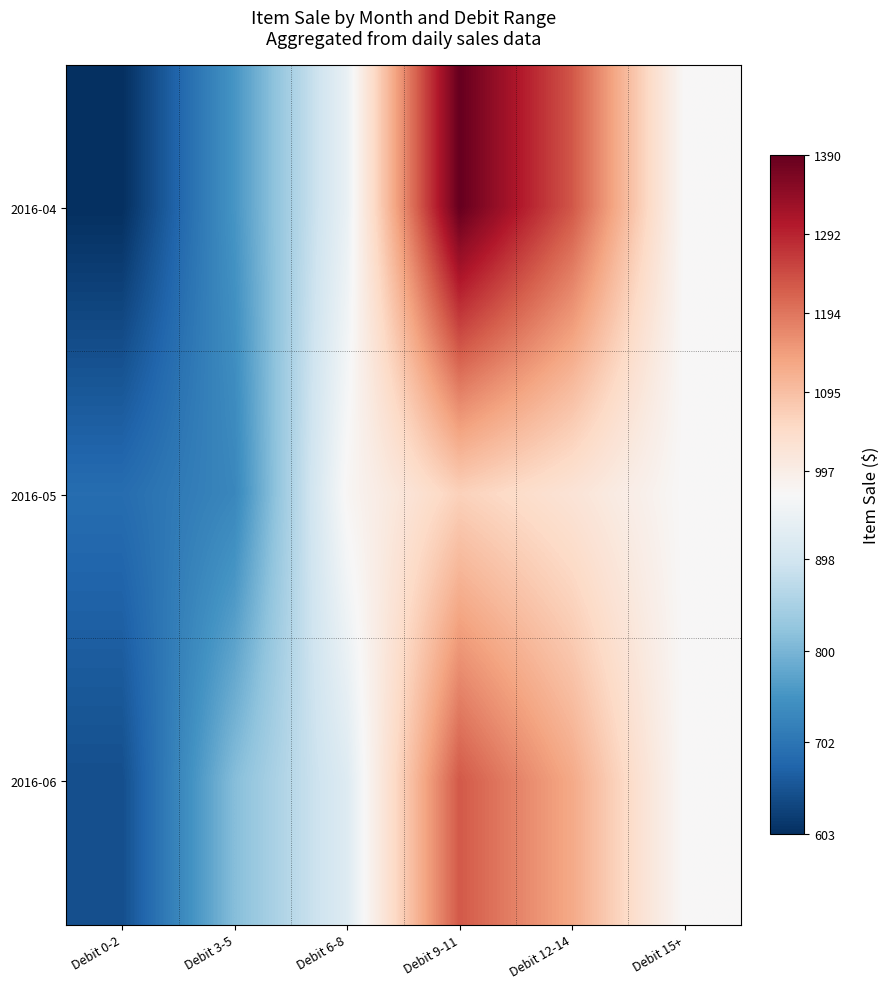

What is the greatest value displayed?

1390.3